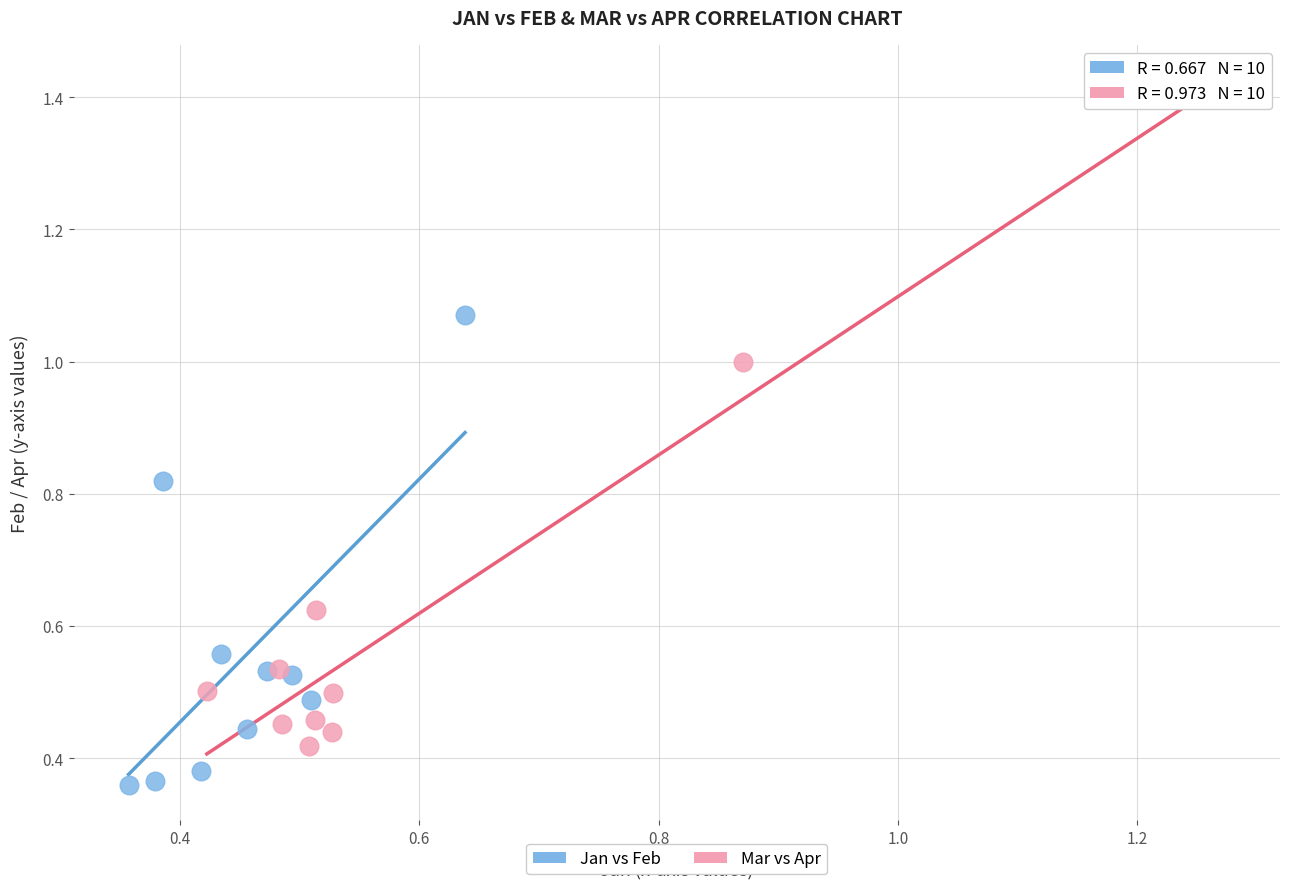

Which series reaches the minimum Y coordinate?

Jan vs Feb